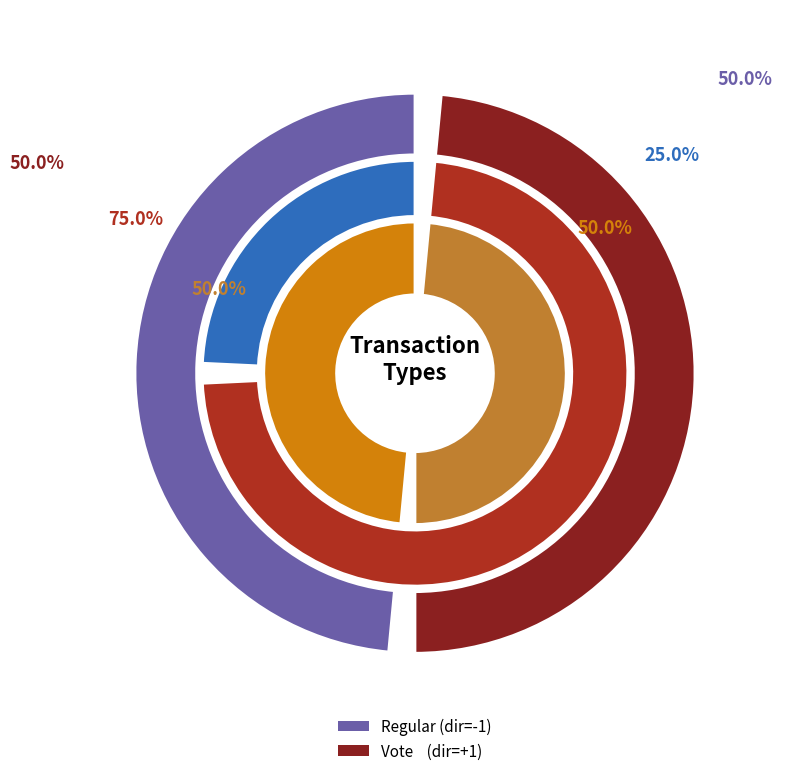

Is it true that io_index is 1% of the pie?

False